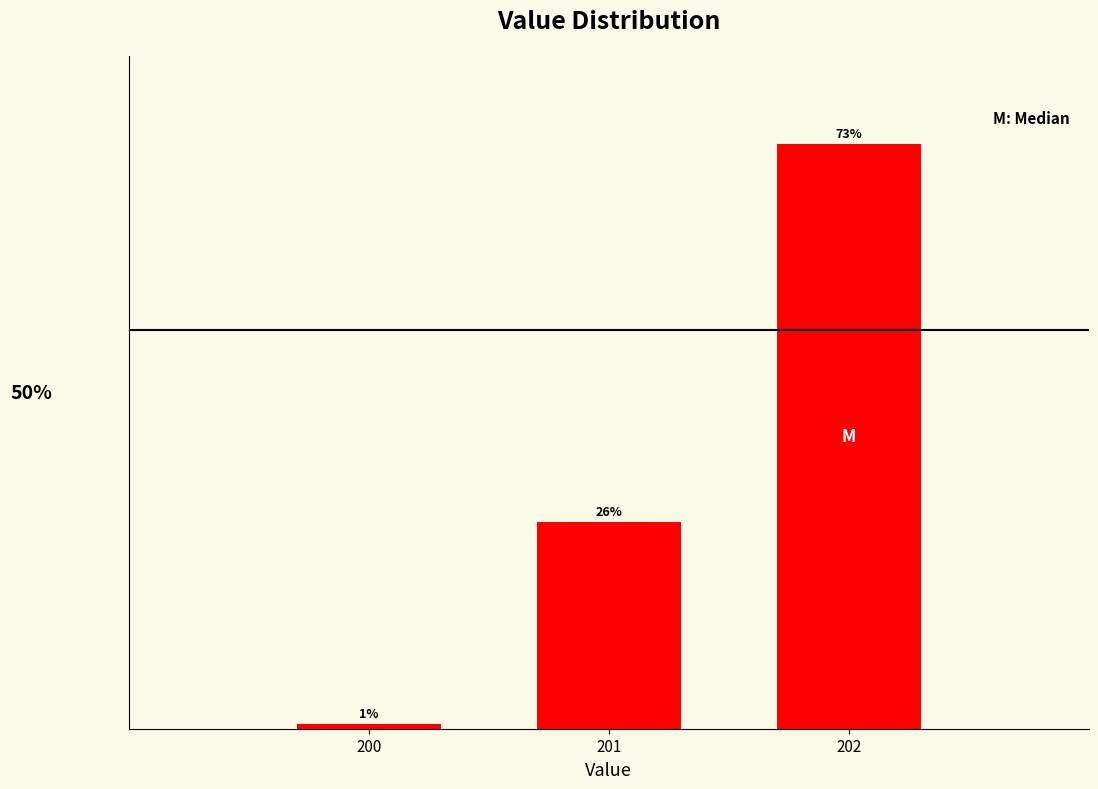

Are the bars horizontal?

No